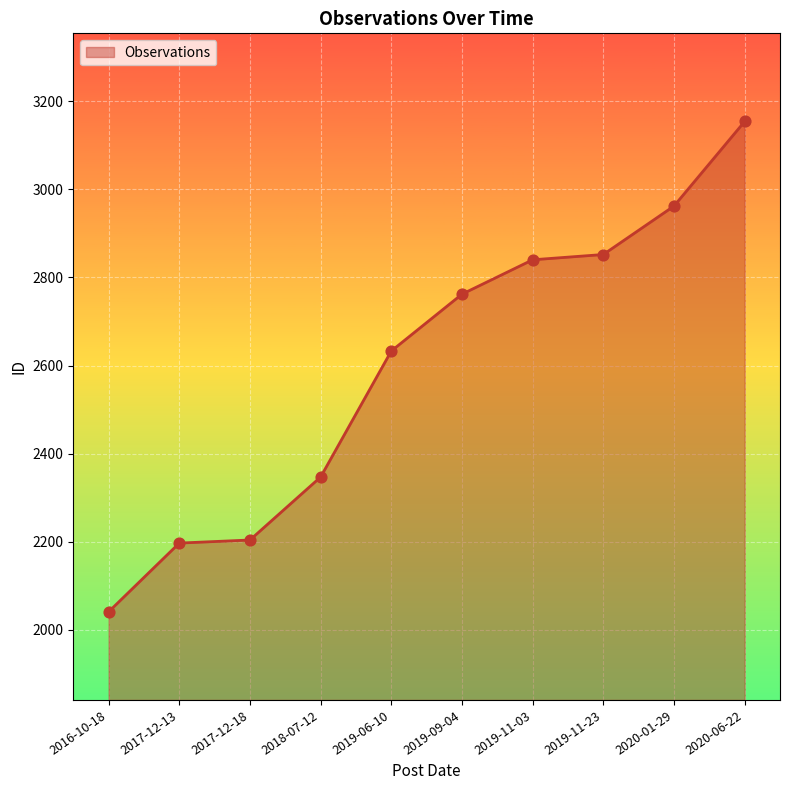

What is the ratio of the value at 2019-11-03 to the value at 2019-09-04?

1.0